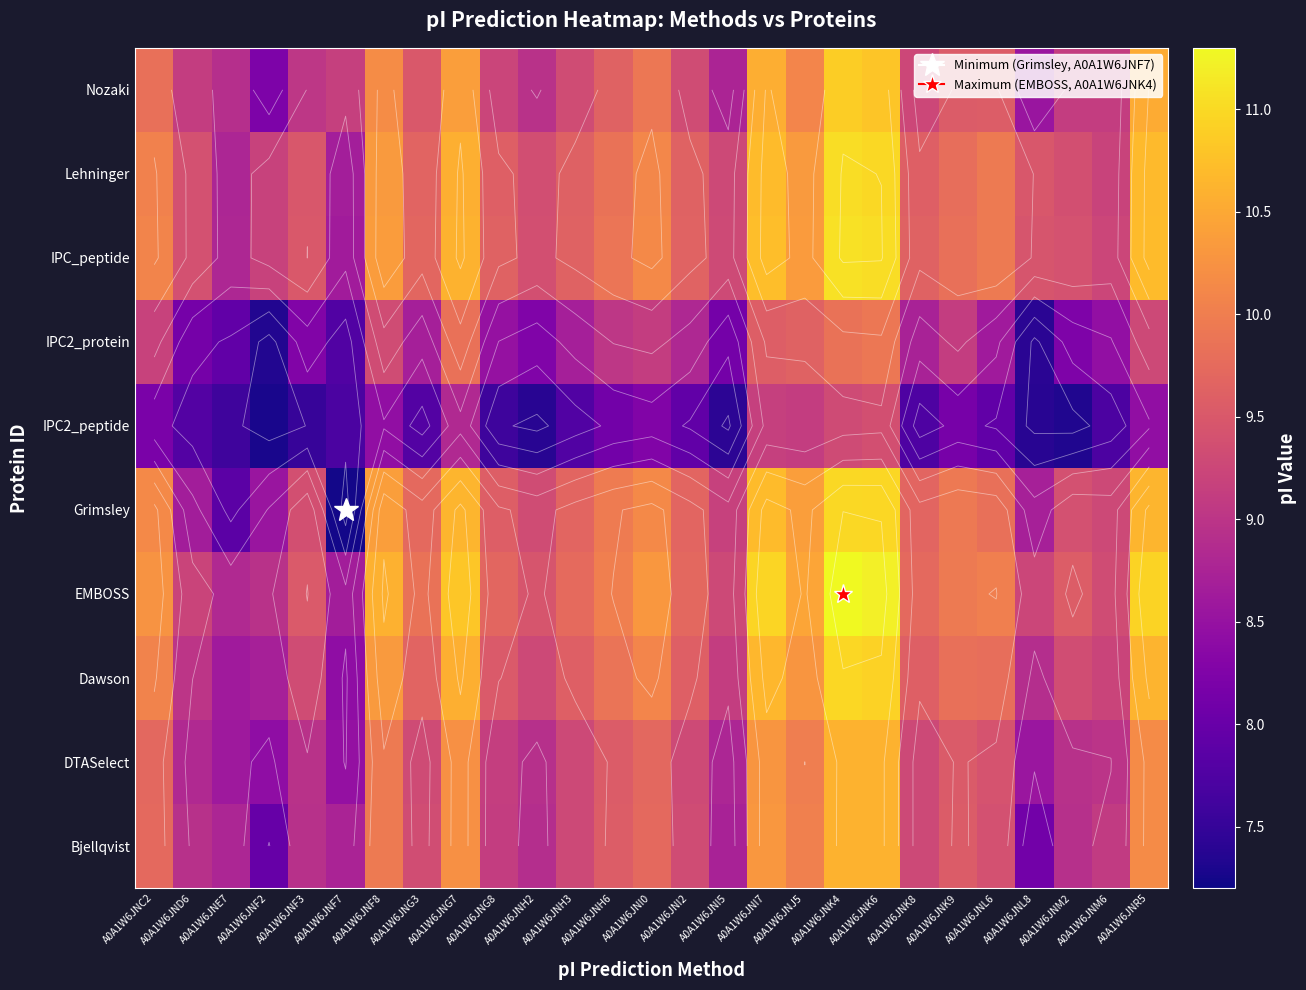

At which category is the sum across all series the highest?

A0A1W6JNK4